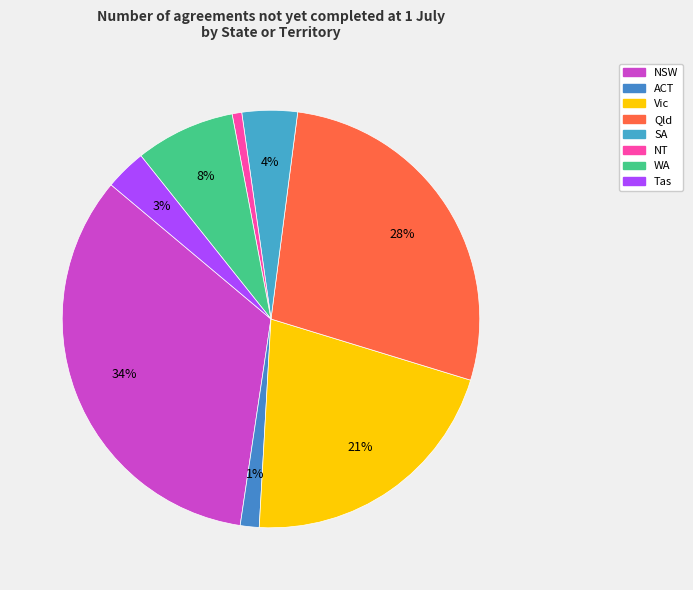

Is there a majority slice in this chart?

No